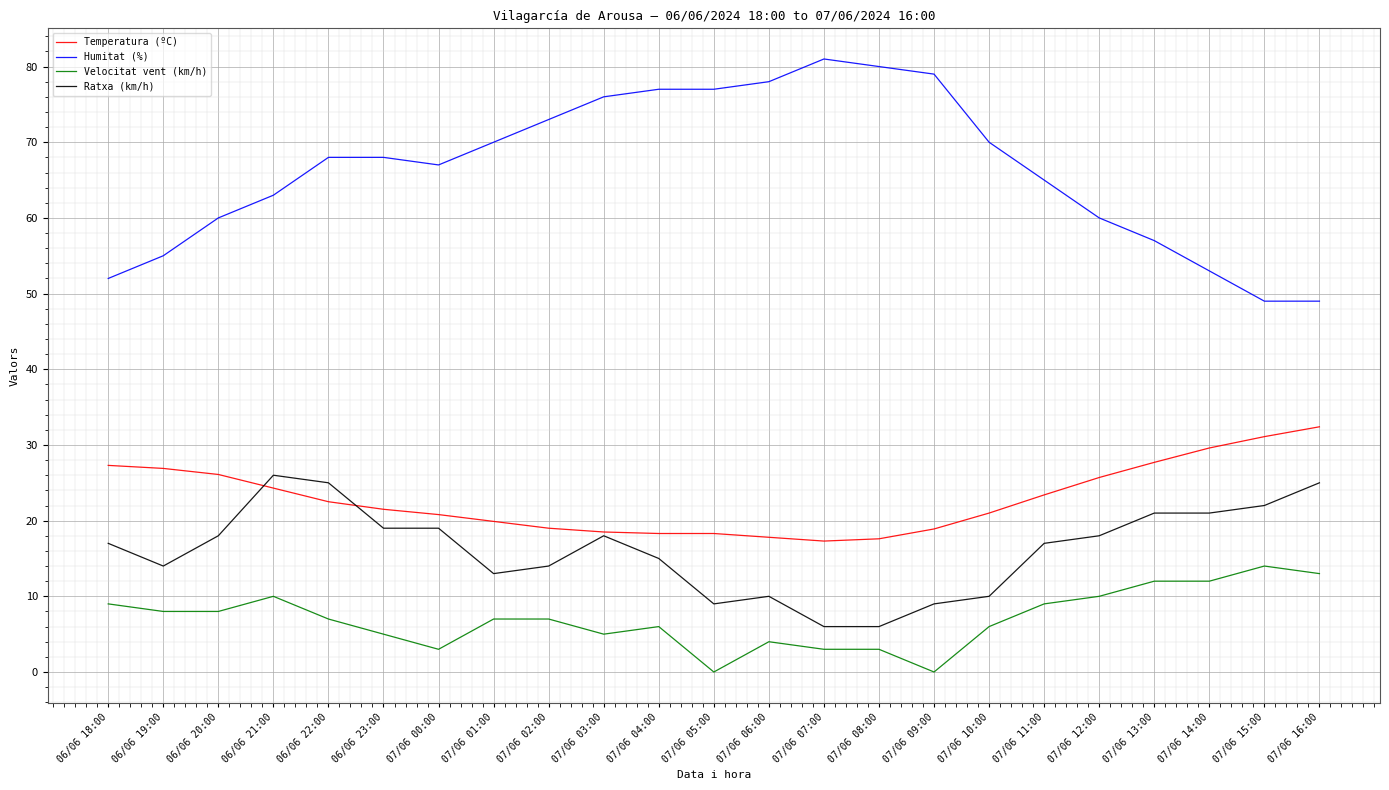

Which series has the largest total across all categories?

Humitat (%)